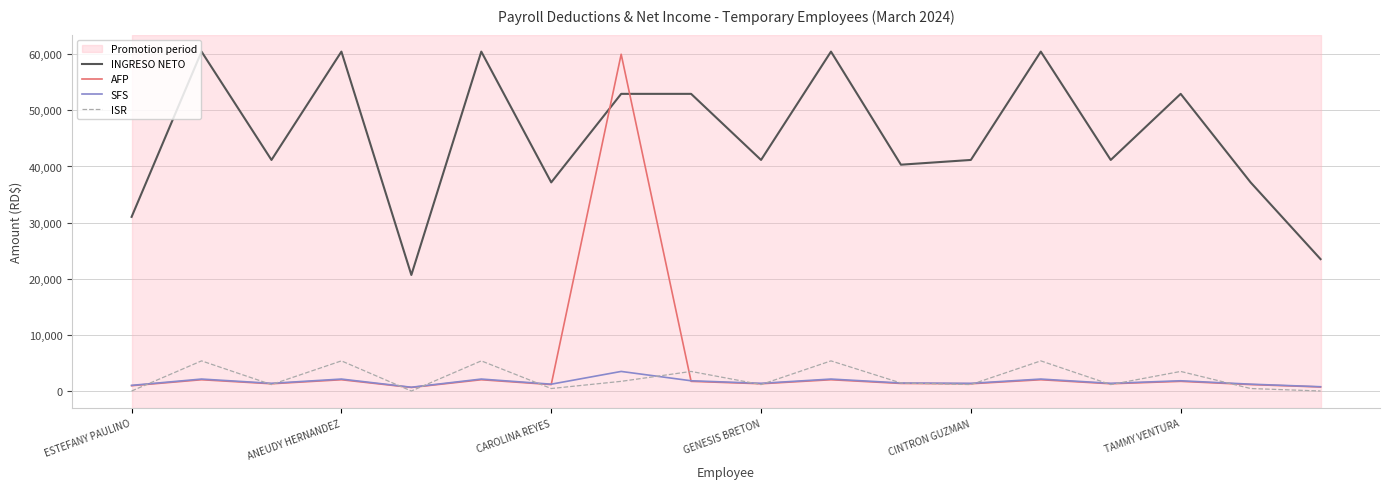

Is it true that INGRESO NETO equals 40337.8 at 10?

False